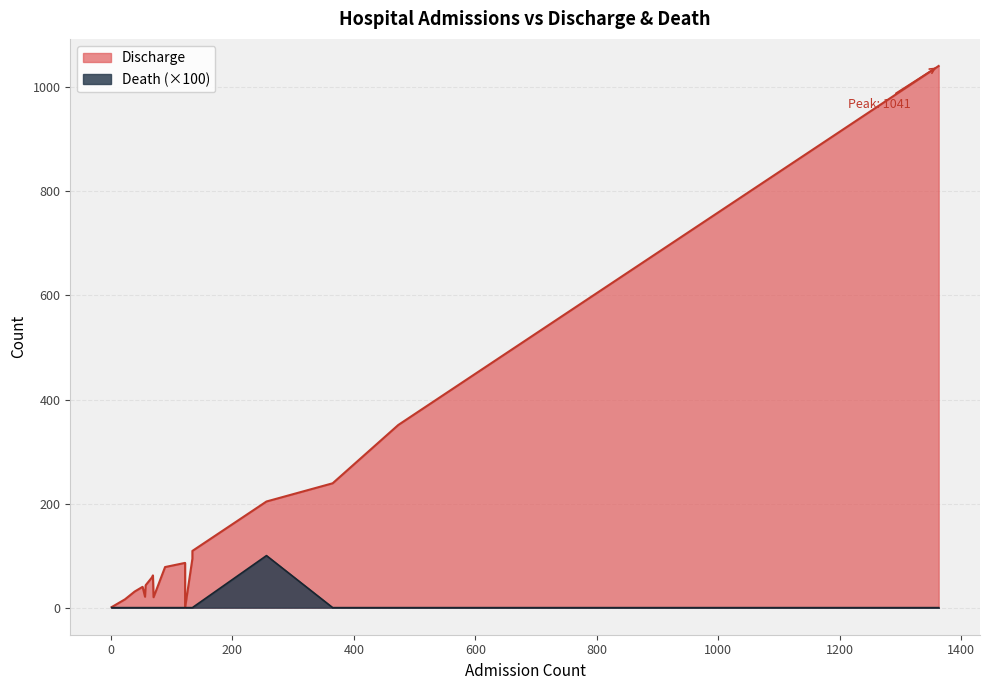

Which series has the widest spread of values?

Discharge